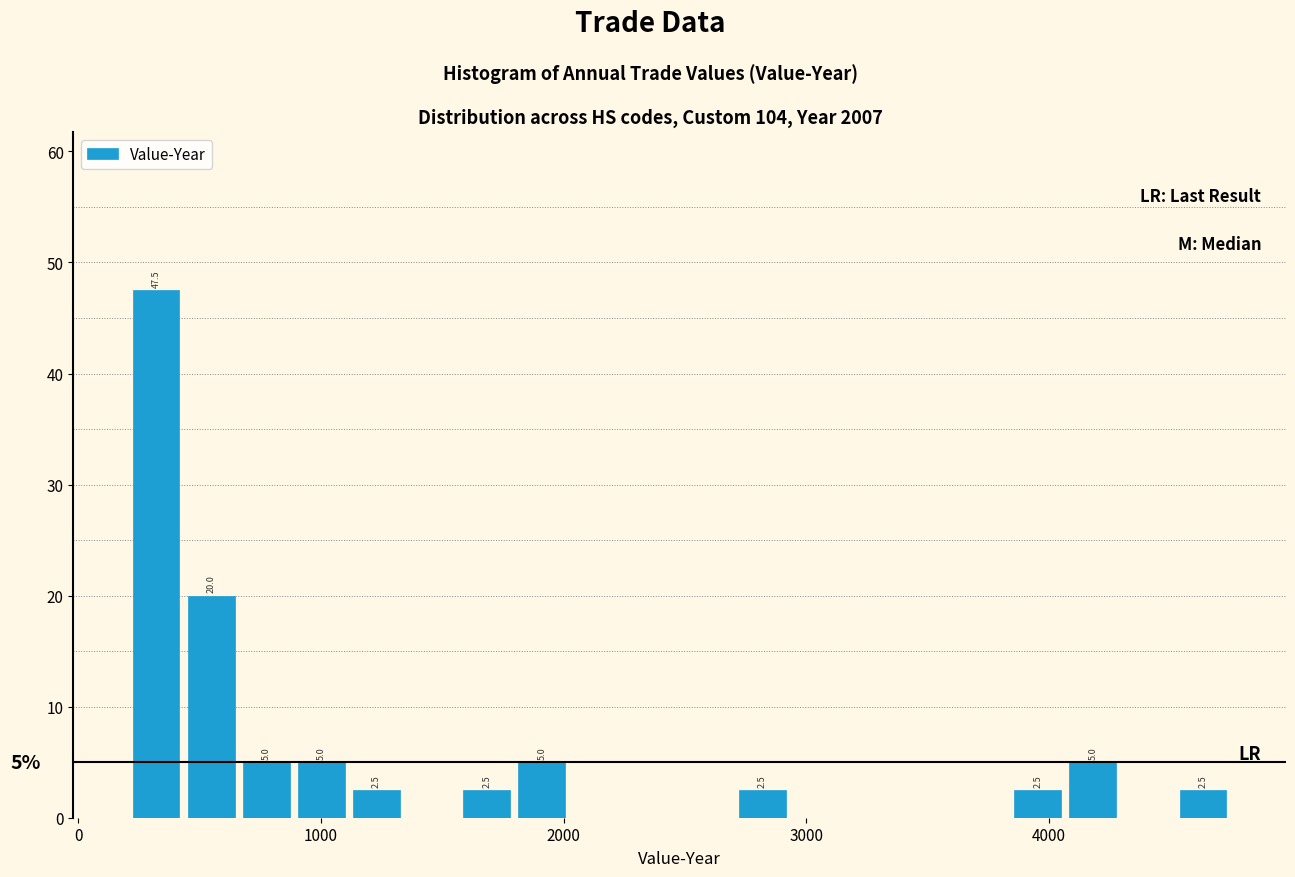

Around what value on the x-axis is the tallest bar? Give the approximate position of its centre, as read against the axis.

300